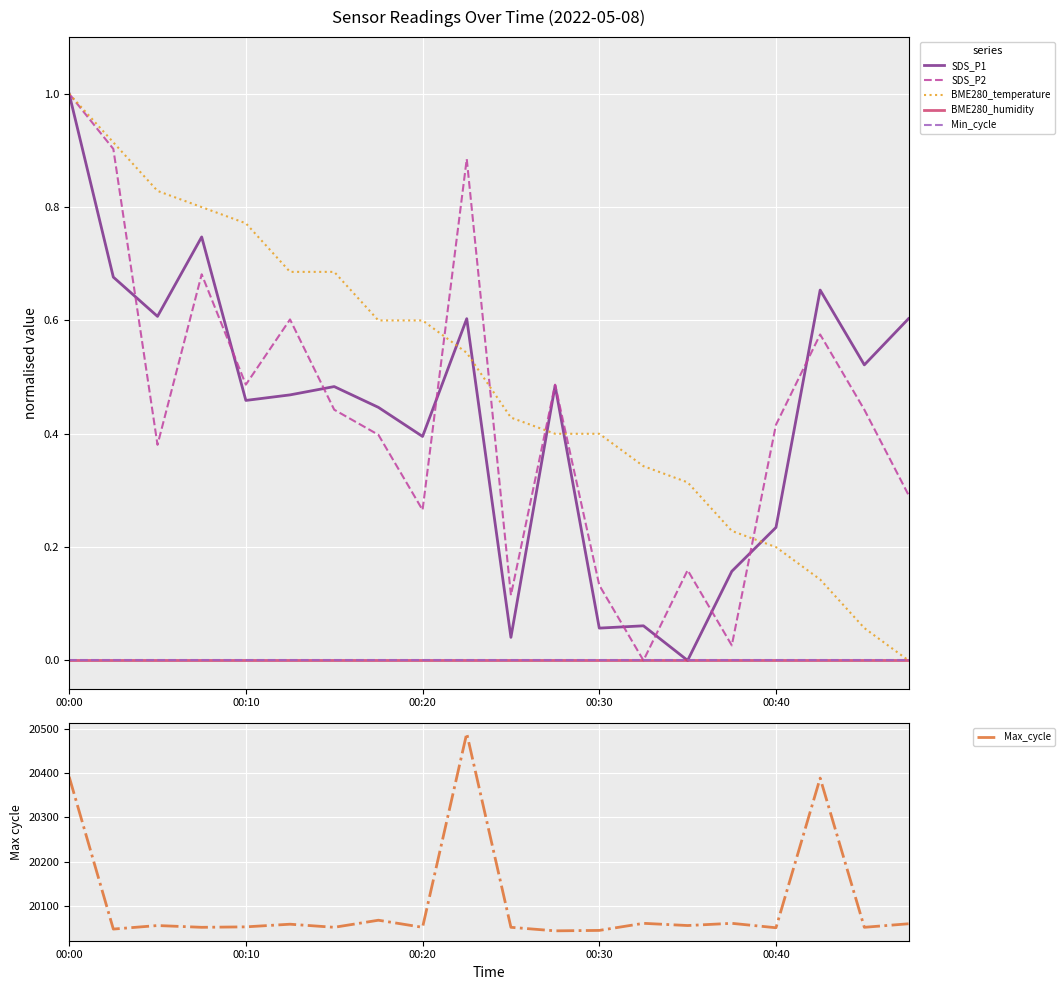

Reading left to right, transcribe all the data shown in this chart.

SDS_P1: 1.0	0.7	0.6	0.7	0.5	0.5	0.5	0.4	0.4	0.6	0.0	0.5	0.1	0.1	0.0	0.2	0.2	0.7	0.5	0.6
SDS_P2: 1.0	0.9	0.4	0.7	0.5	0.6	0.4	0.4	0.3	0.9	0.1	0.5	0.1	0.0	0.2	0.0	0.4	0.6	0.4	0.3
BME280_temperature: 1.0	0.9	0.8	0.8	0.8	0.7	0.7	0.6	0.6	0.5	0.4	0.4	0.4	0.3	0.3	0.2	0.2	0.1	0.1	0.0
BME280_humidity: 0.0	0.0	0.0	0.0	0.0	0.0	0.0	0.0	0.0	0.0	0.0	0.0	0.0	0.0	0.0	0.0	0.0	0.0	0.0	0.0
Min_cycle: 0.0	0.0	0.0	0.0	0.0	0.0	0.0	0.0	0.0	0.0	0.0	0.0	0.0	0.0	0.0	0.0	0.0	0.0	0.0	0.0
Max_cycle: 20392.0	20048.0	20056.0	20052.0	20053.0	20059.0	20052.0	20068.0	20052.0	20490.0	20052.0	20044.0	20045.0	20061.0	20056.0	20061.0	20051.0	20389.0	20052.0	20060.0